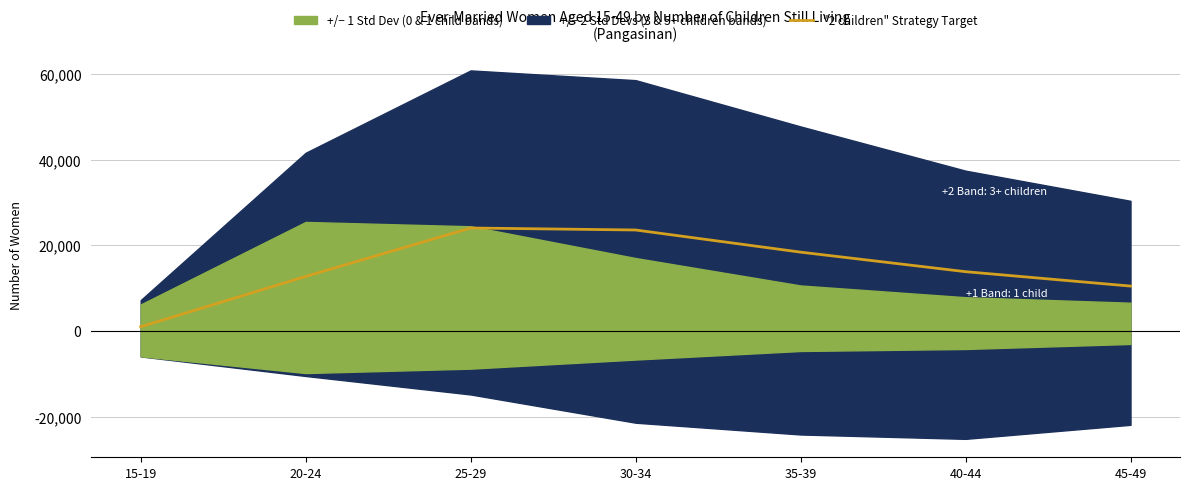

What is the approximate value of 2 children at 15-19, to the nearest 50?

950